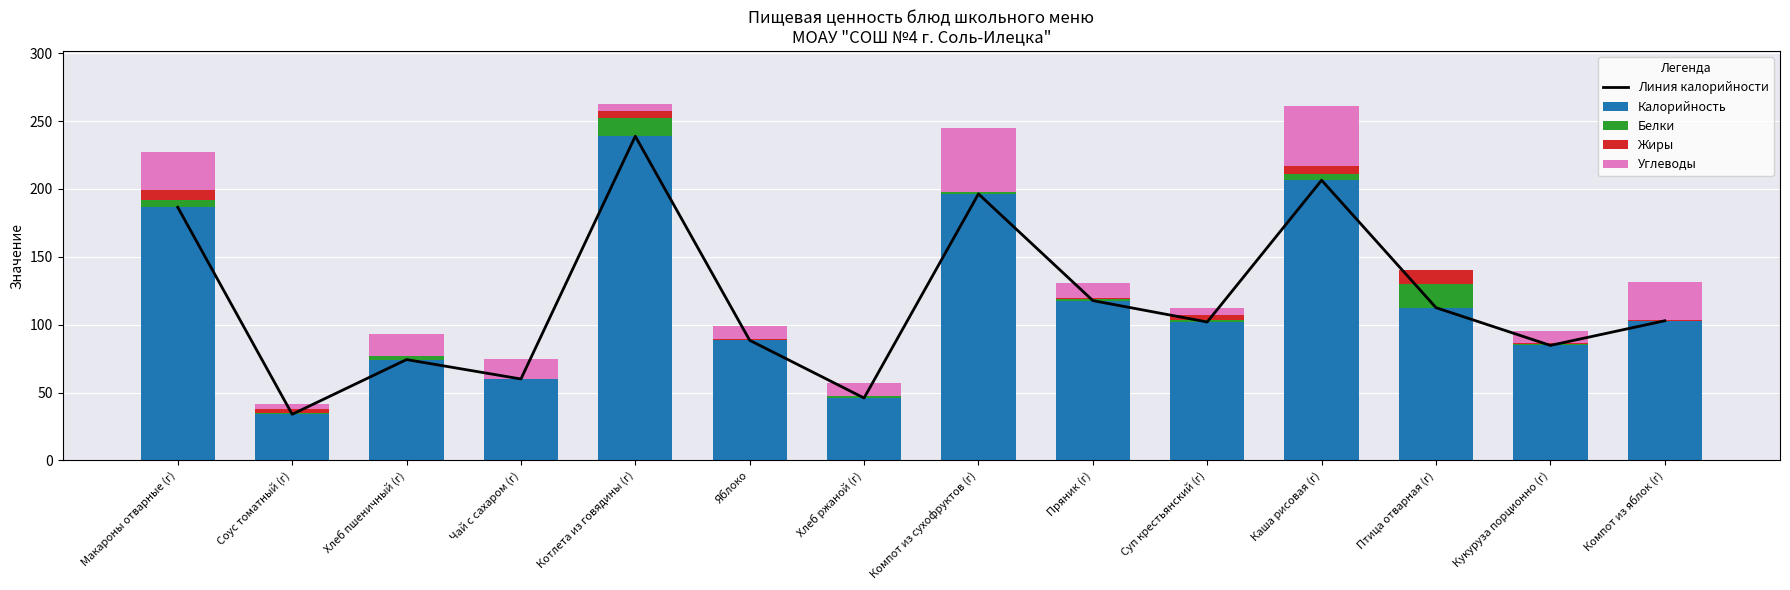

At Котлета из говядины (г), list the series in order from largest to smallest.

Линия калорийности, Калорийность, Белки, Жиры, Углеводы